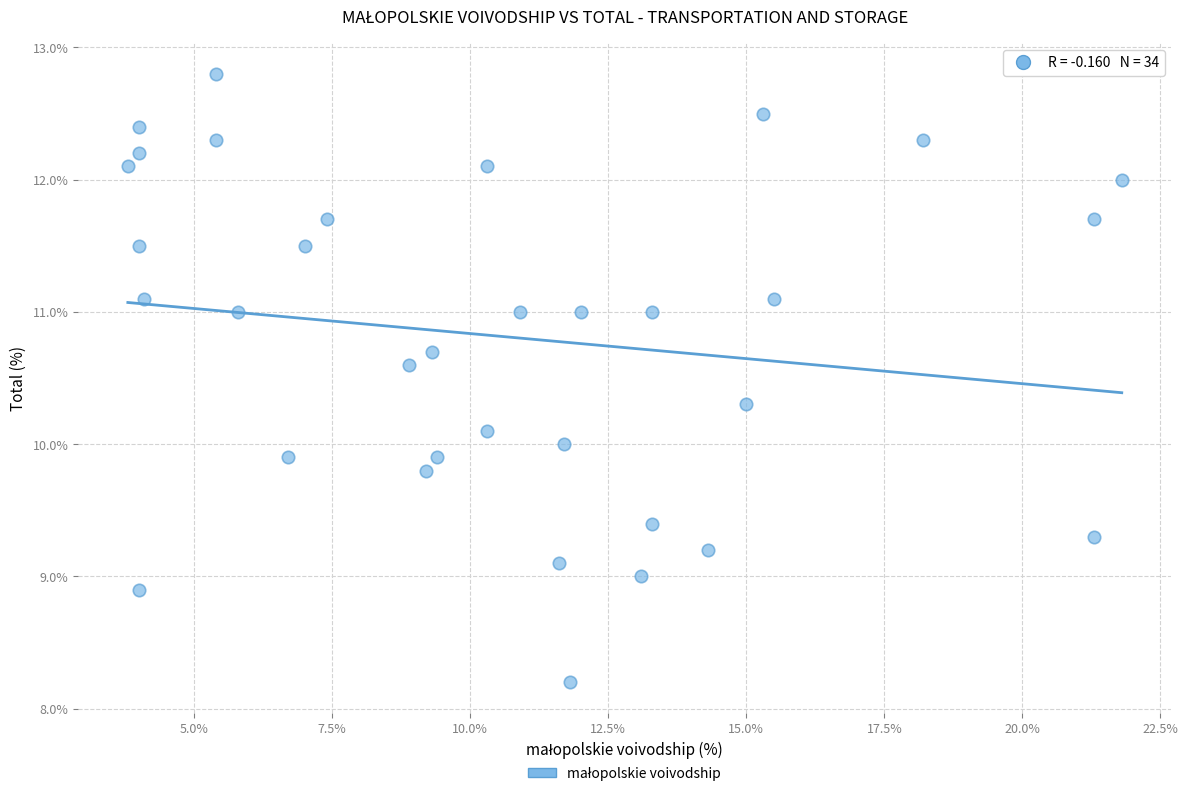

What is the range of X values (max minus min)?

18.0